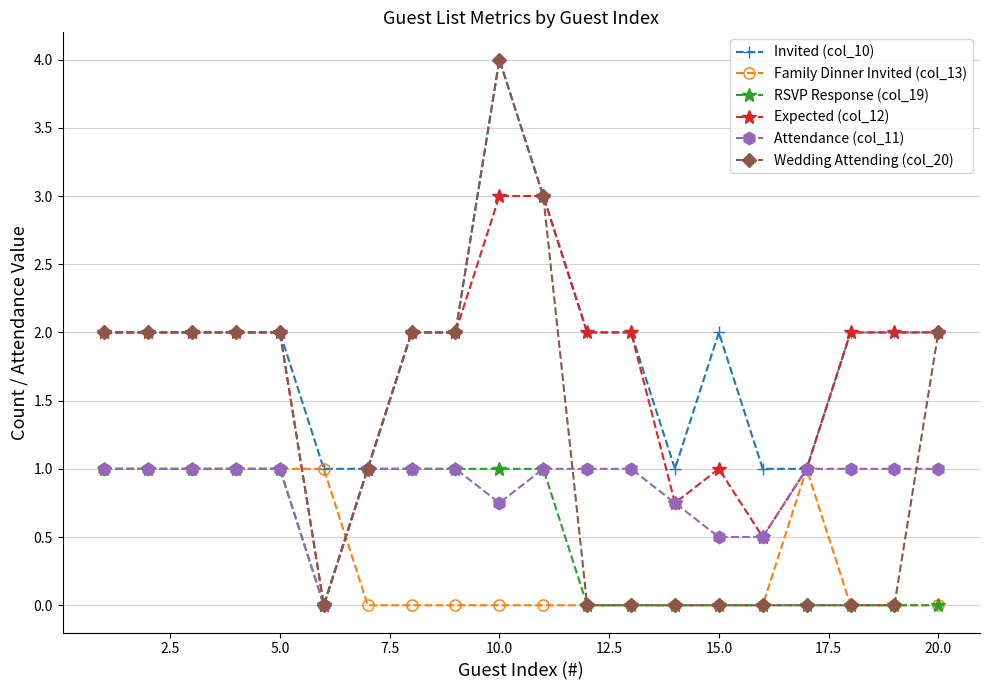

How many data points does each series have?

20